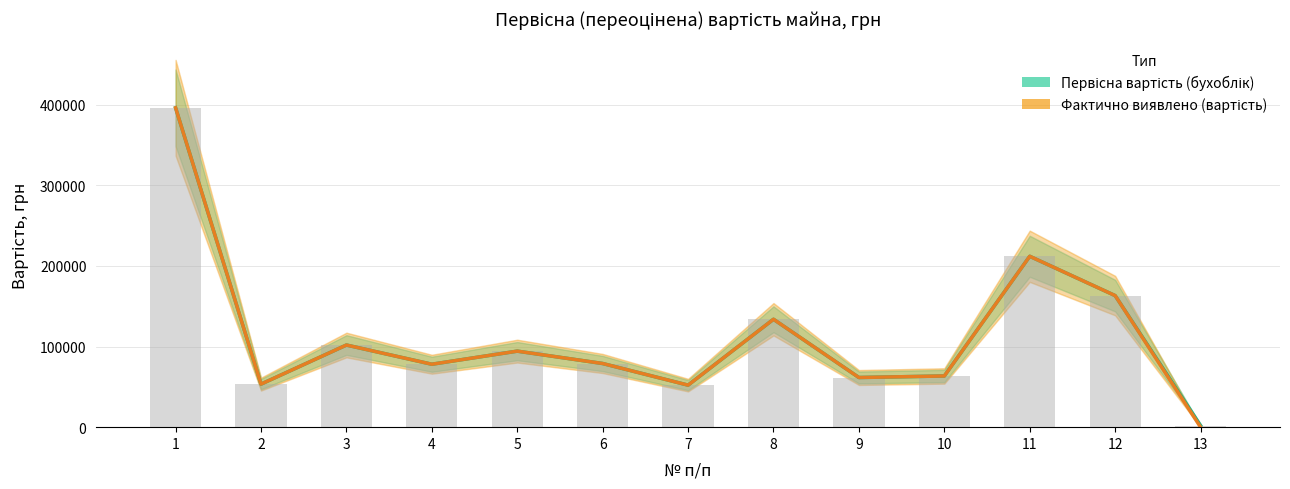

Is the value of Первісна вартість (бухоблік) at 5 greater than the value of Фактично виявлено (вартість) at 7?

Yes